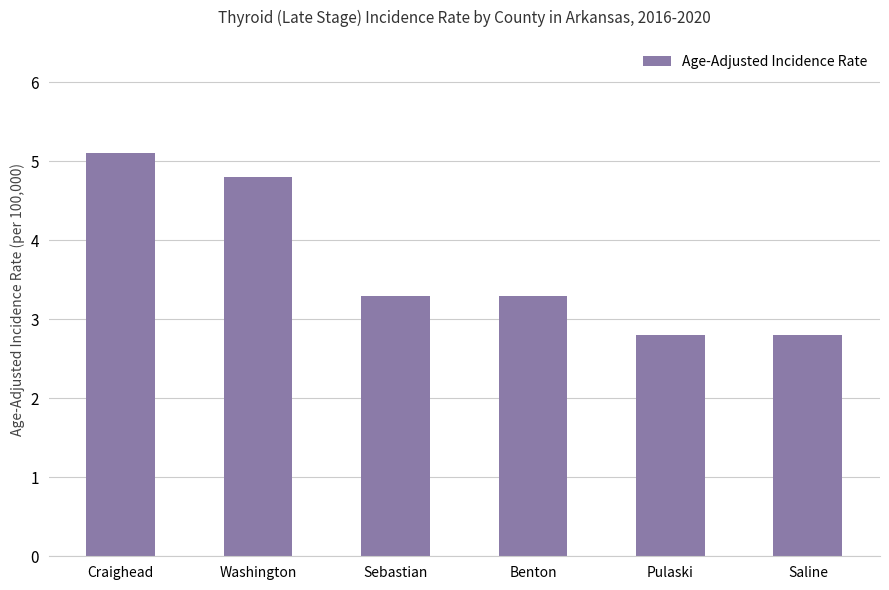

What is the ratio of the value at Washington to the value at Benton?

1.5